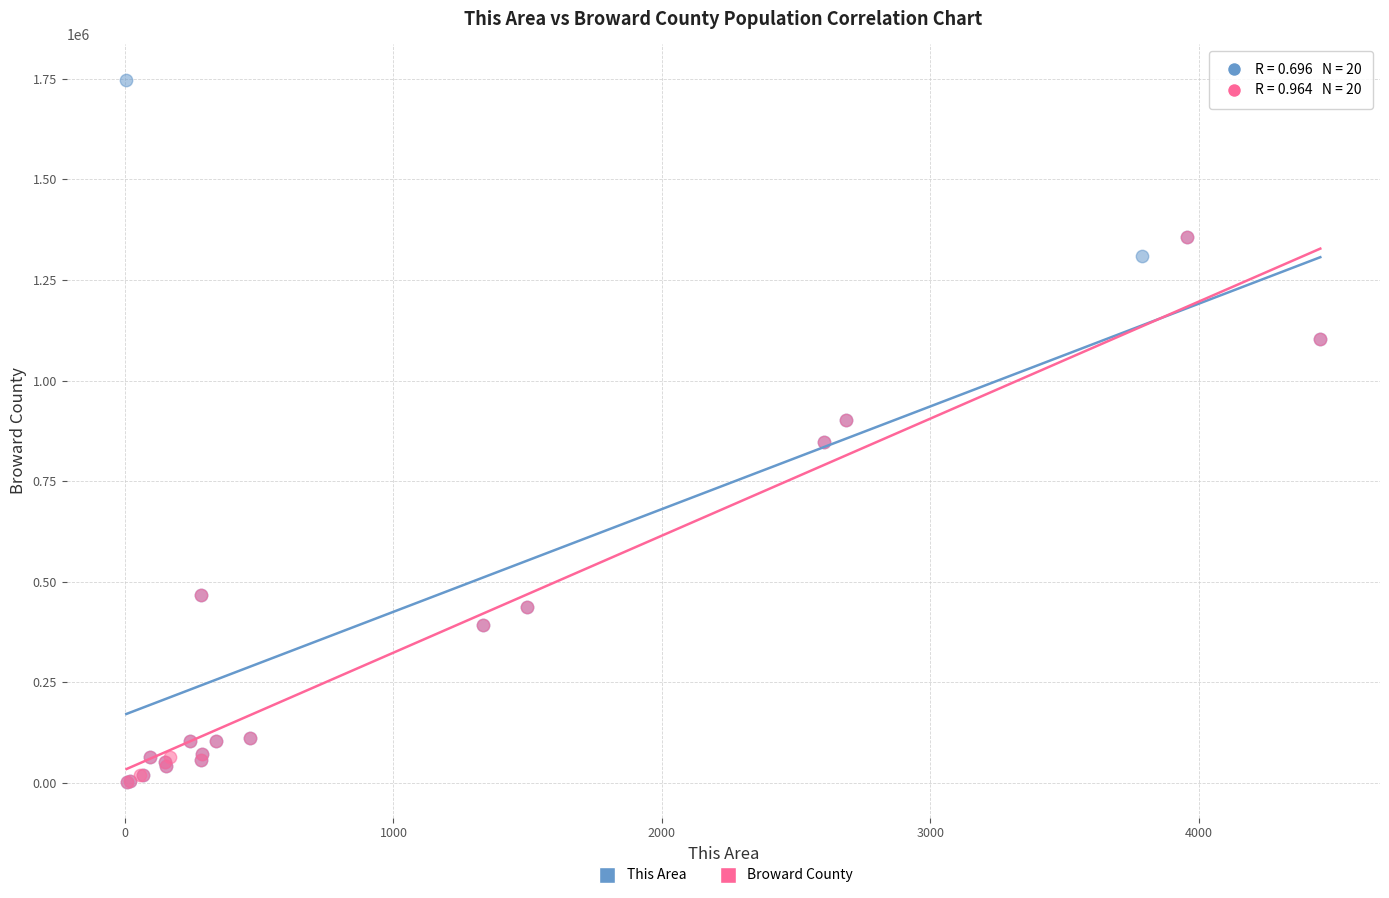

Which series has the widest spread of Y values?

This Area